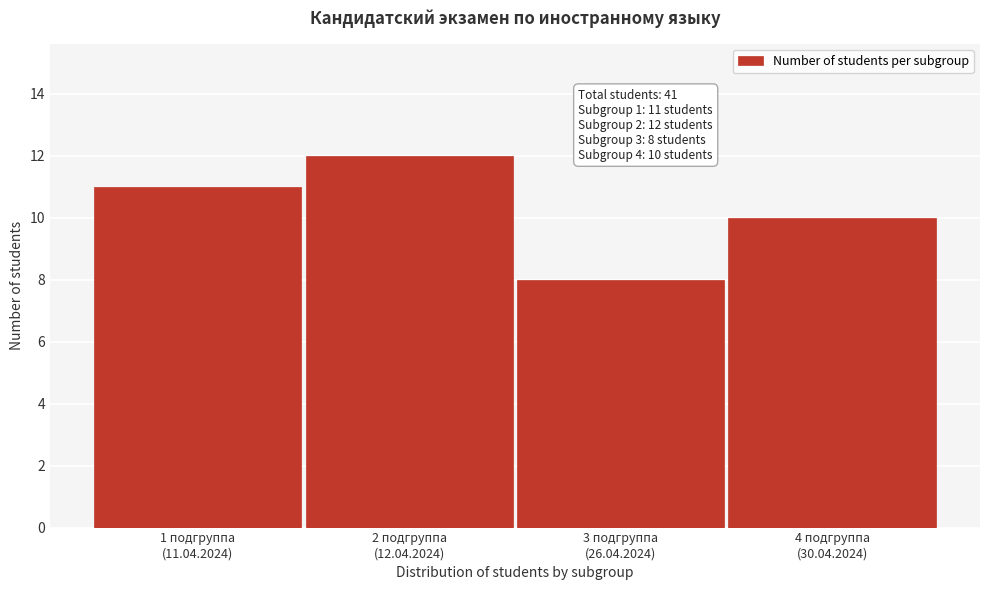

Reading right to left, transcribe all the data shown in this chart.

10	8	12	11